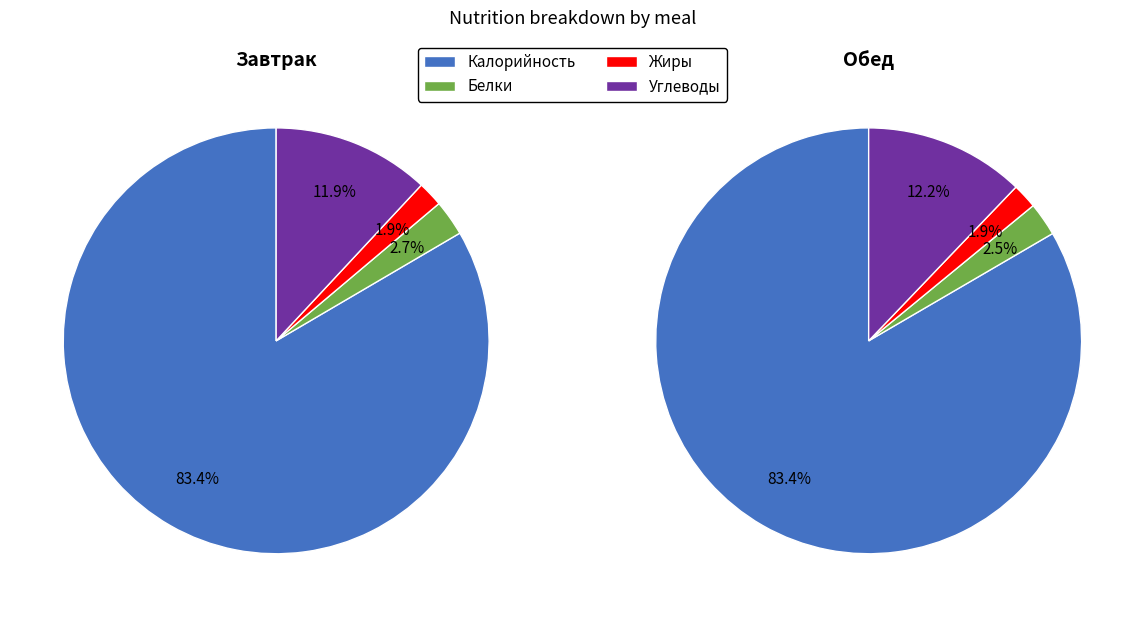

The Жиры slice represents 2% of the pie. True or false?

True